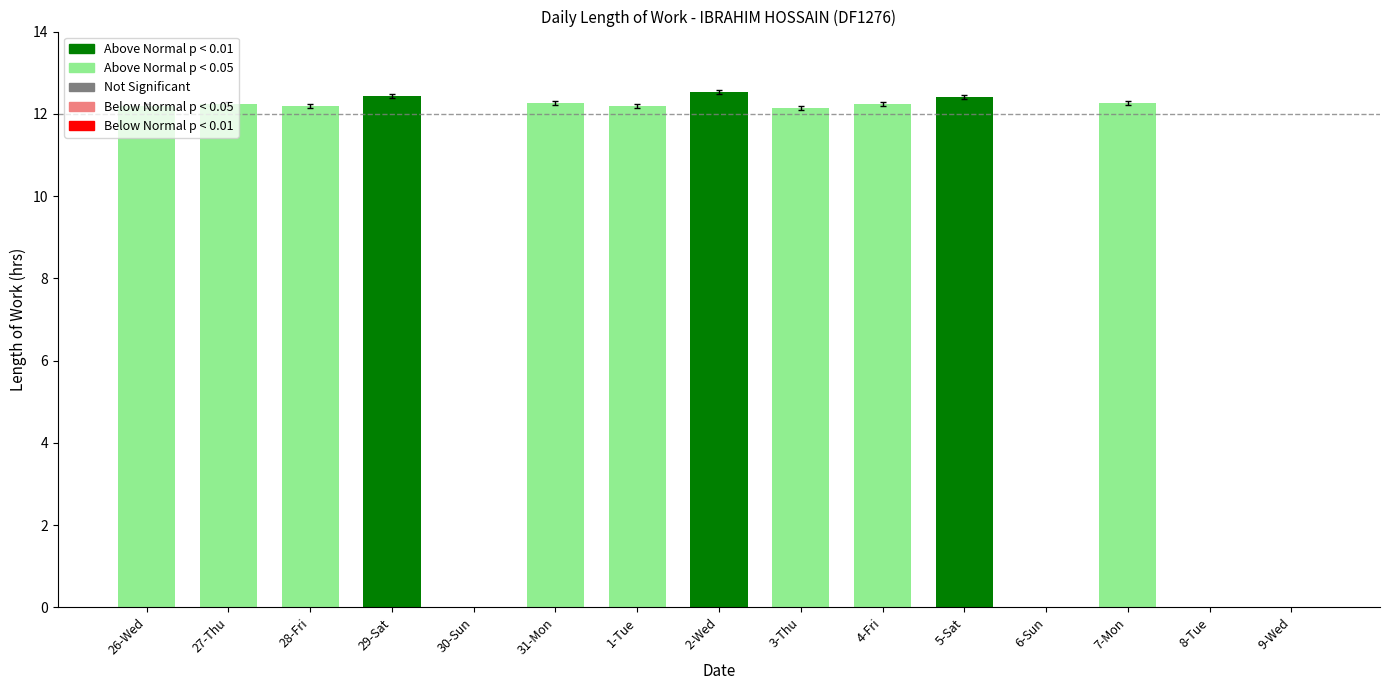

True or false: the data shows 0.0 at 8-Tue.

True